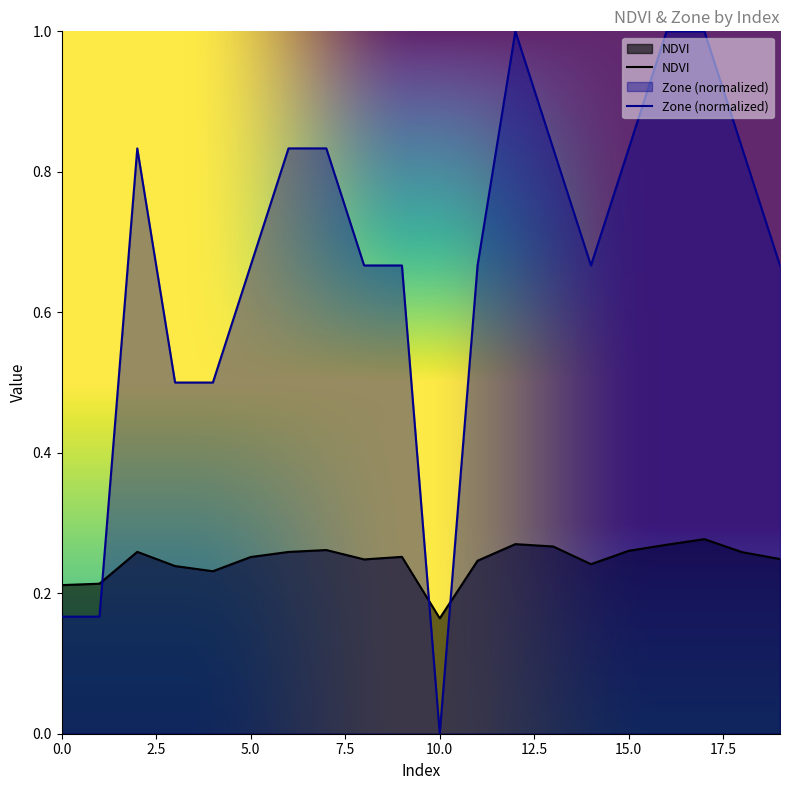

What are all the series names shown in the legend?

NDVI, Zone